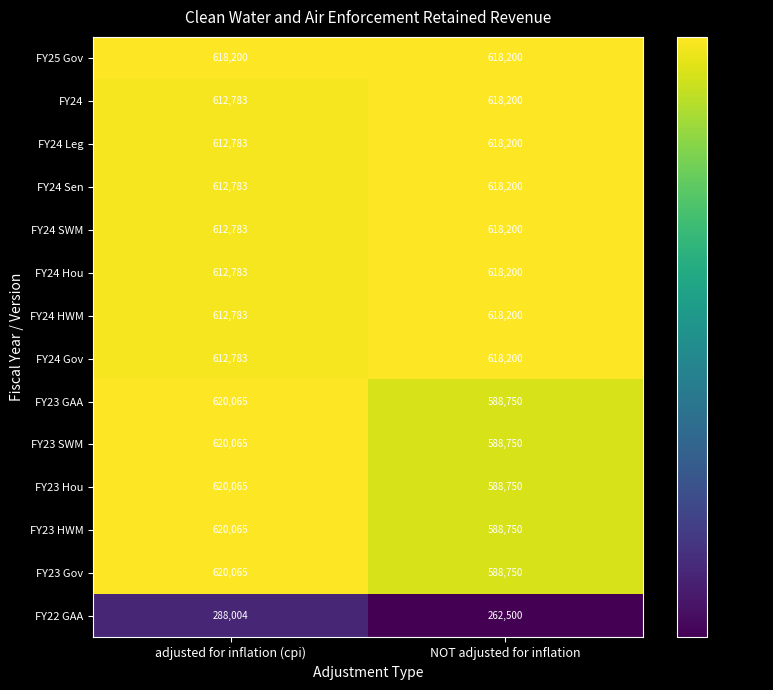

What is the spread (max minus min) of values at NOT adjusted for inflation?

355700